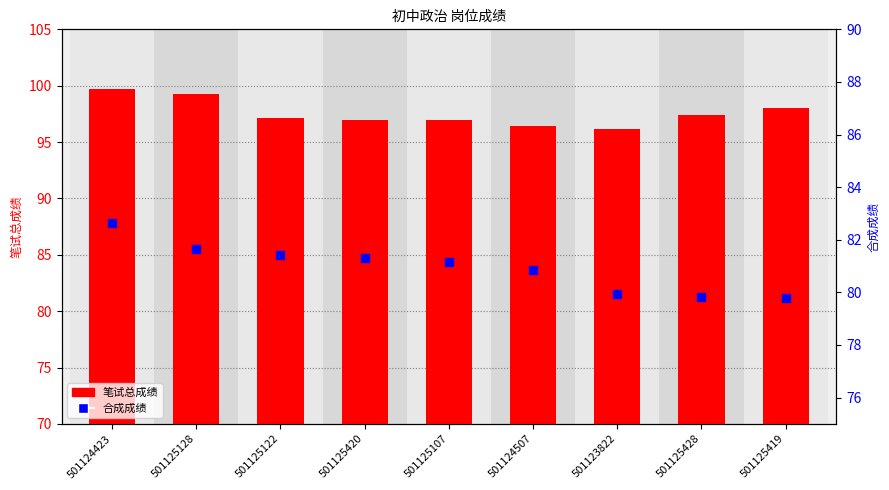

At how many categories does at least one series exceed 95?

9